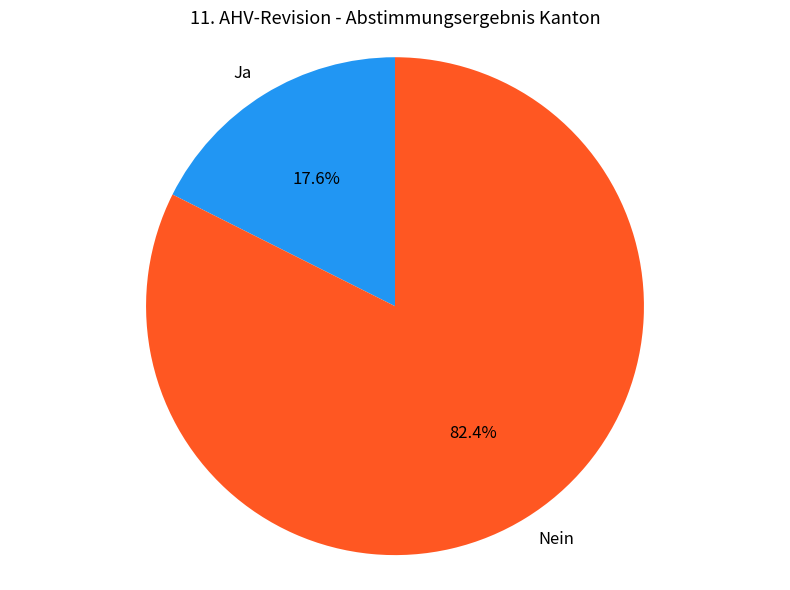

What is the total percentage of Nein and Ja?

100.0%